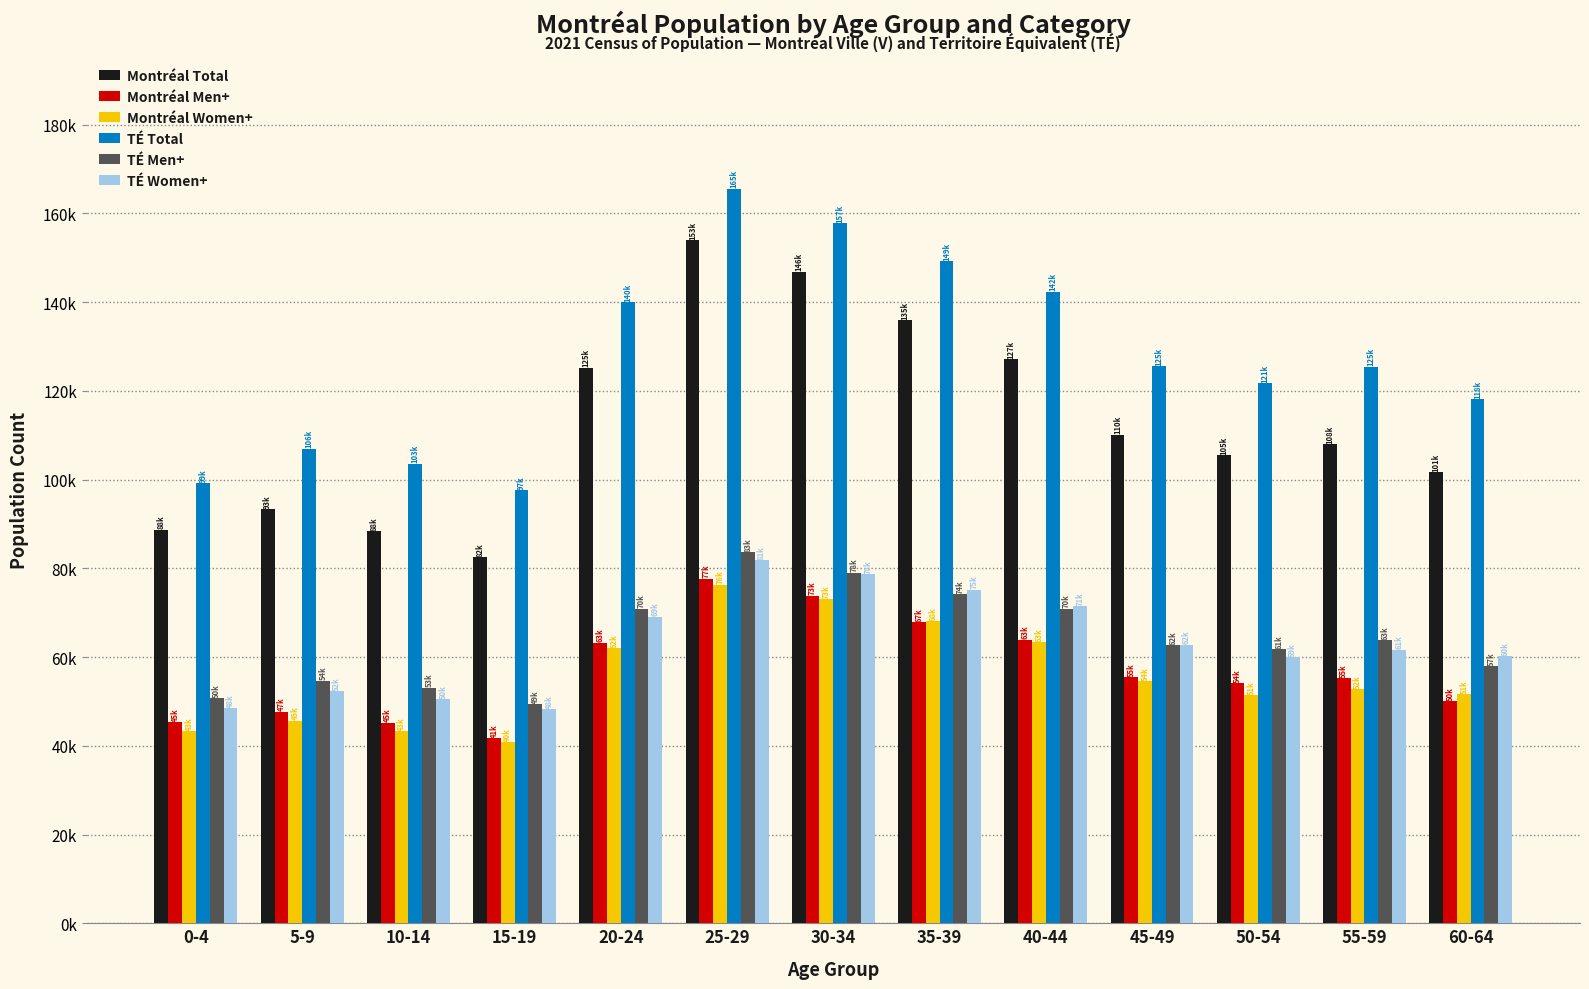

Does the chart contain stacked bars?

No